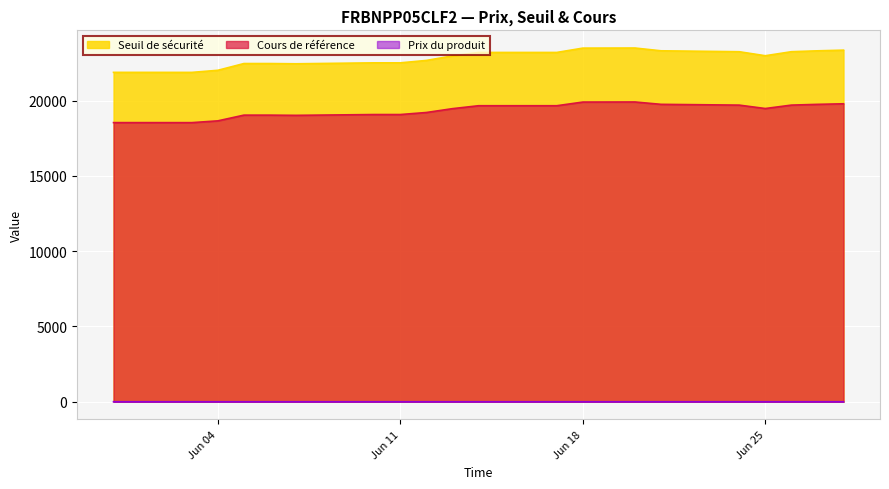

At which category is the sum across all series the highest?

2024-06-20